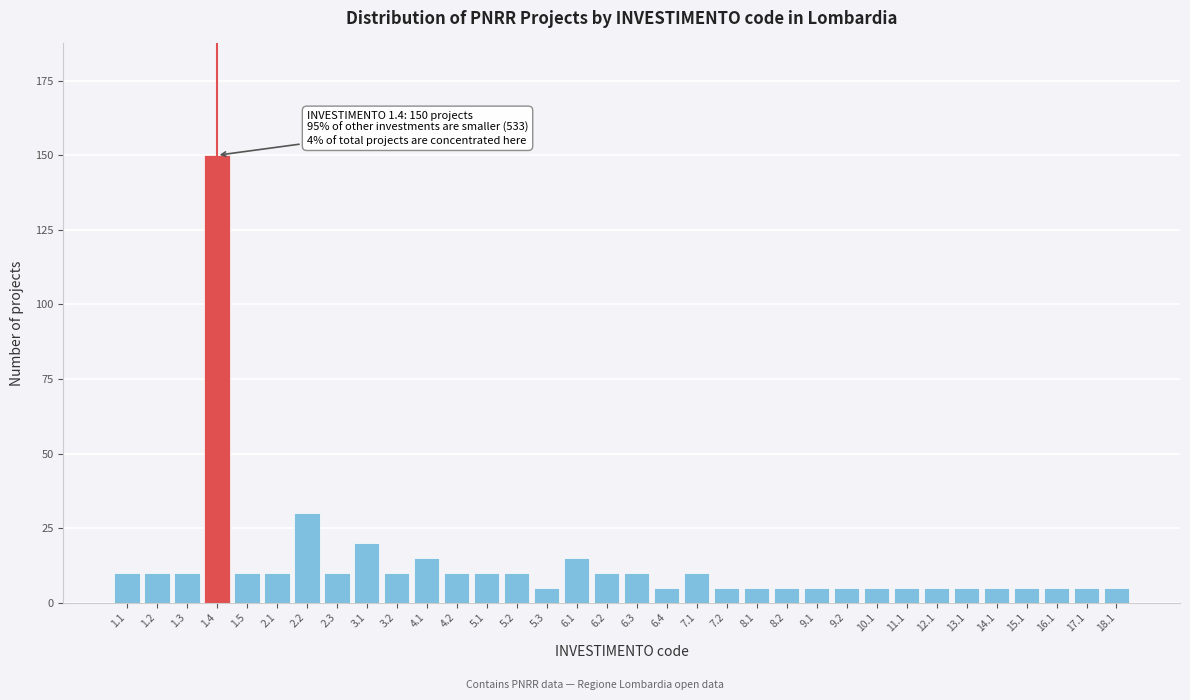

What is the maximum value shown in the chart?

150